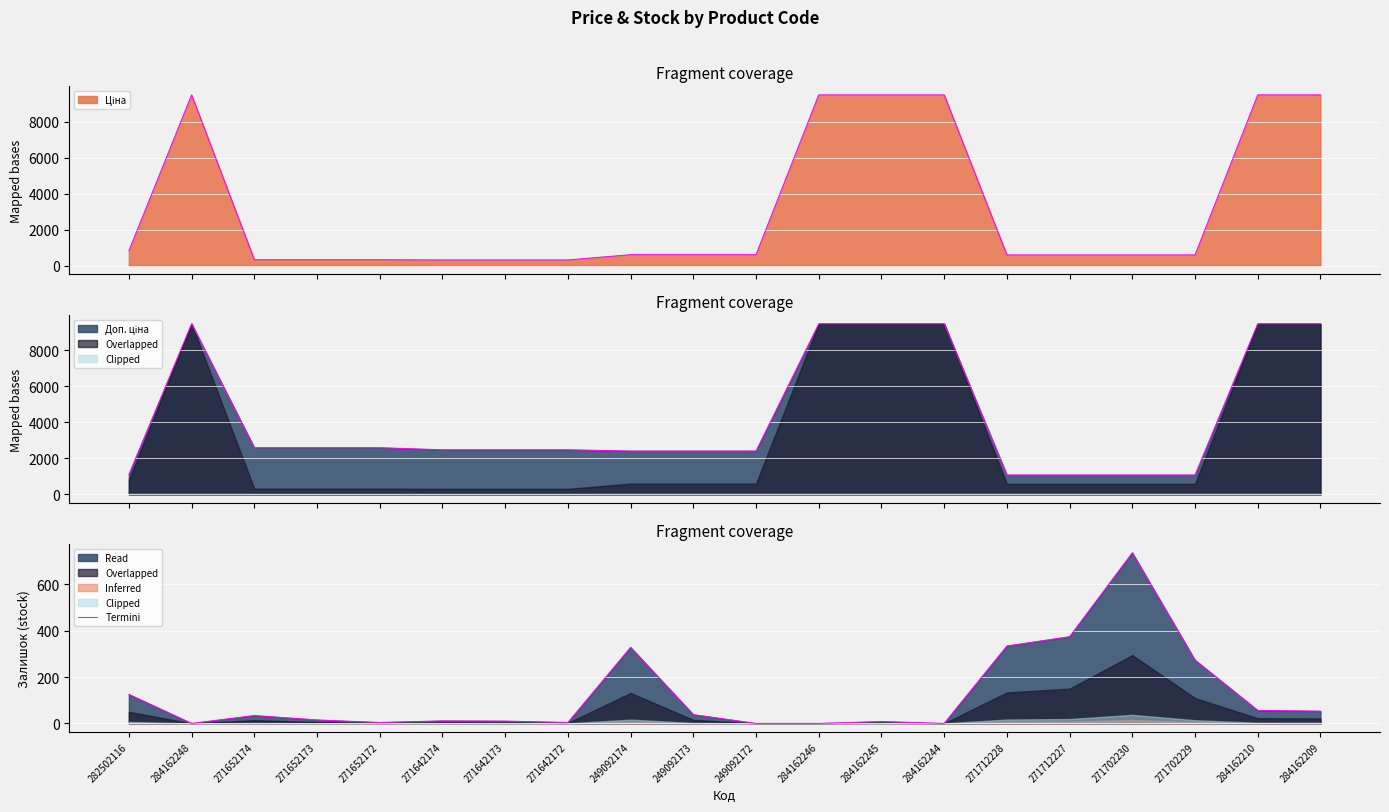

How many positive values are there?

16